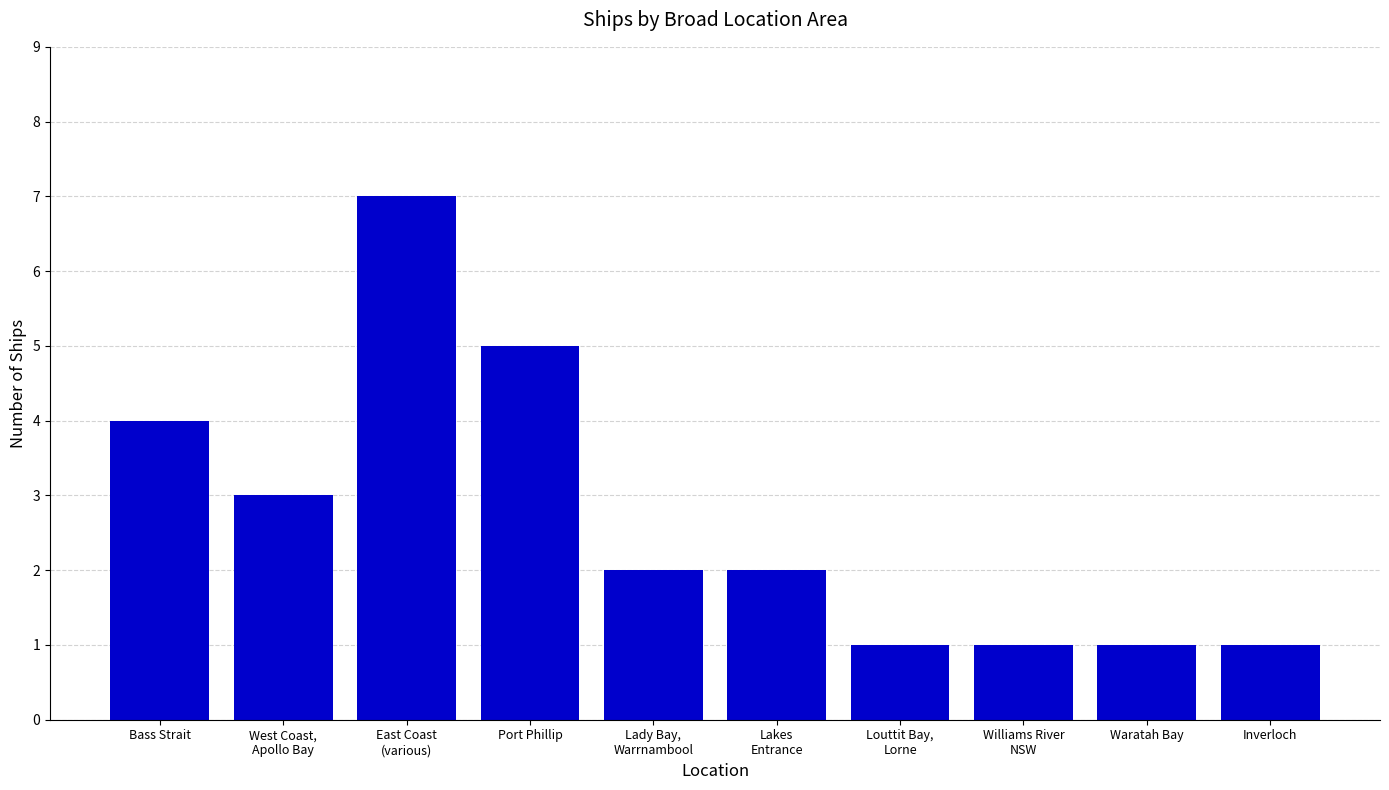

How many bars are there in total?

10